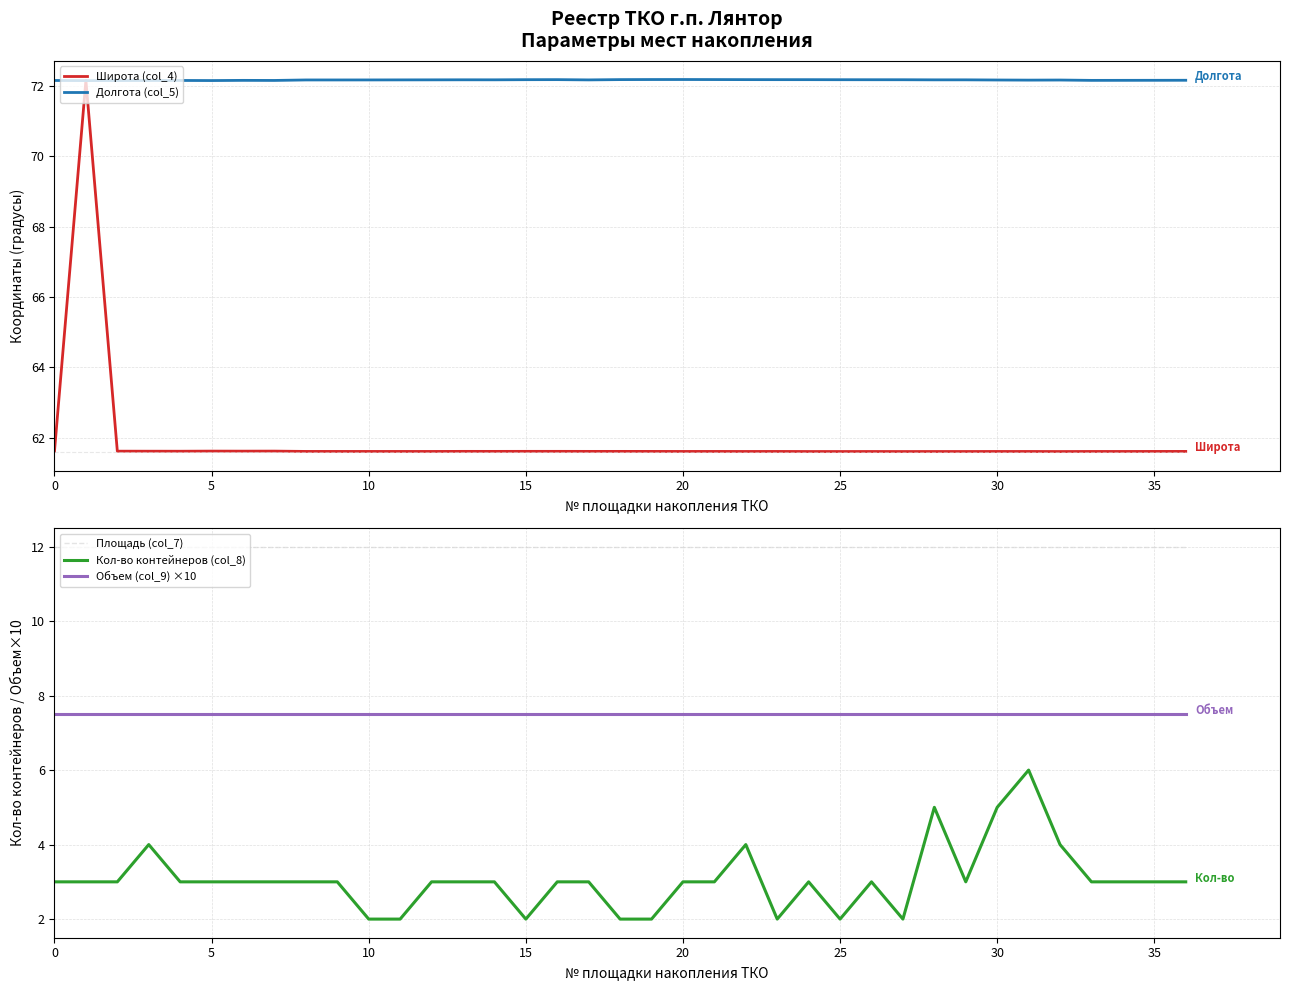

In Широта (col_4), how many points are lower than both neighbors (excluding endpoints)?

9